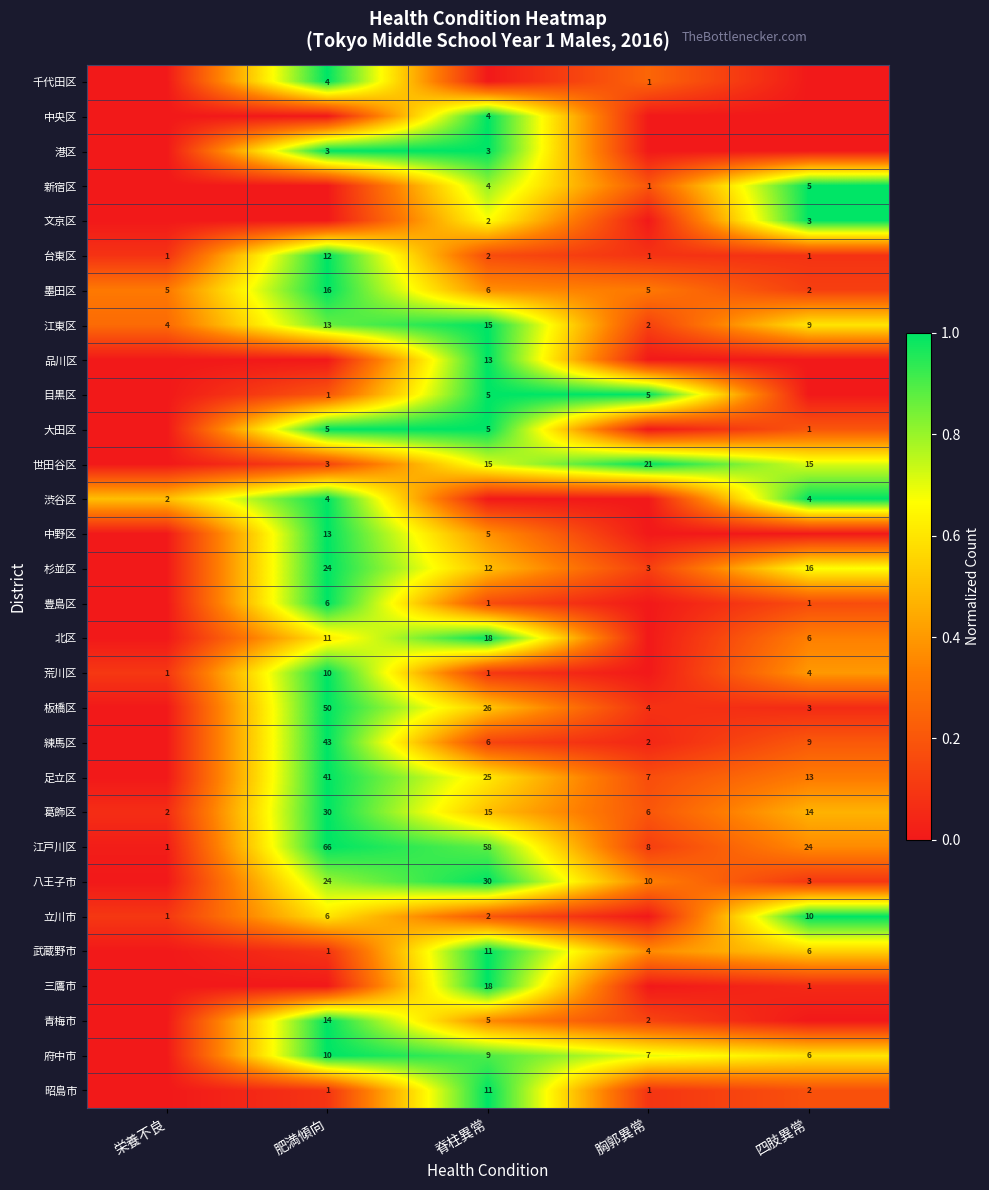

Read the 墨田区 value at 栄養不良, to the nearest 5.

5